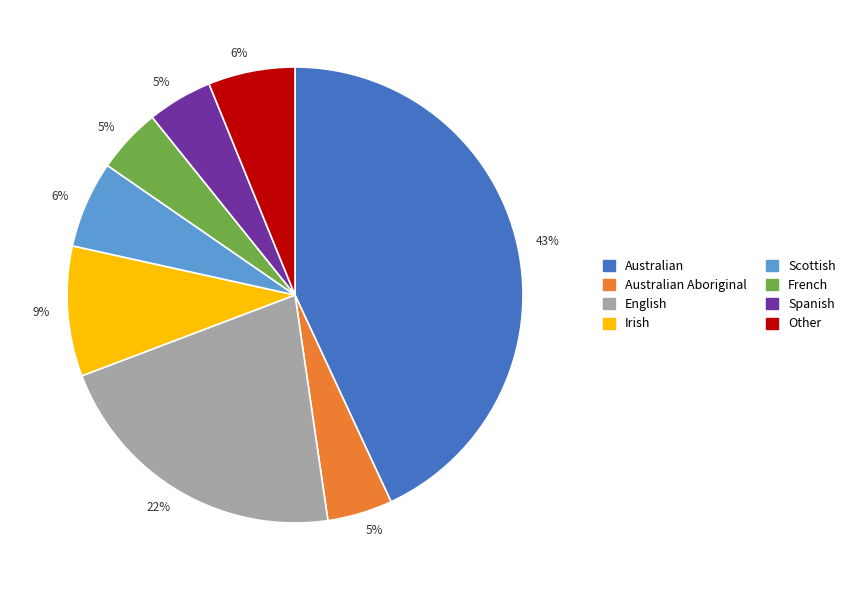

Is there any slice that represents more than half of the pie?

No